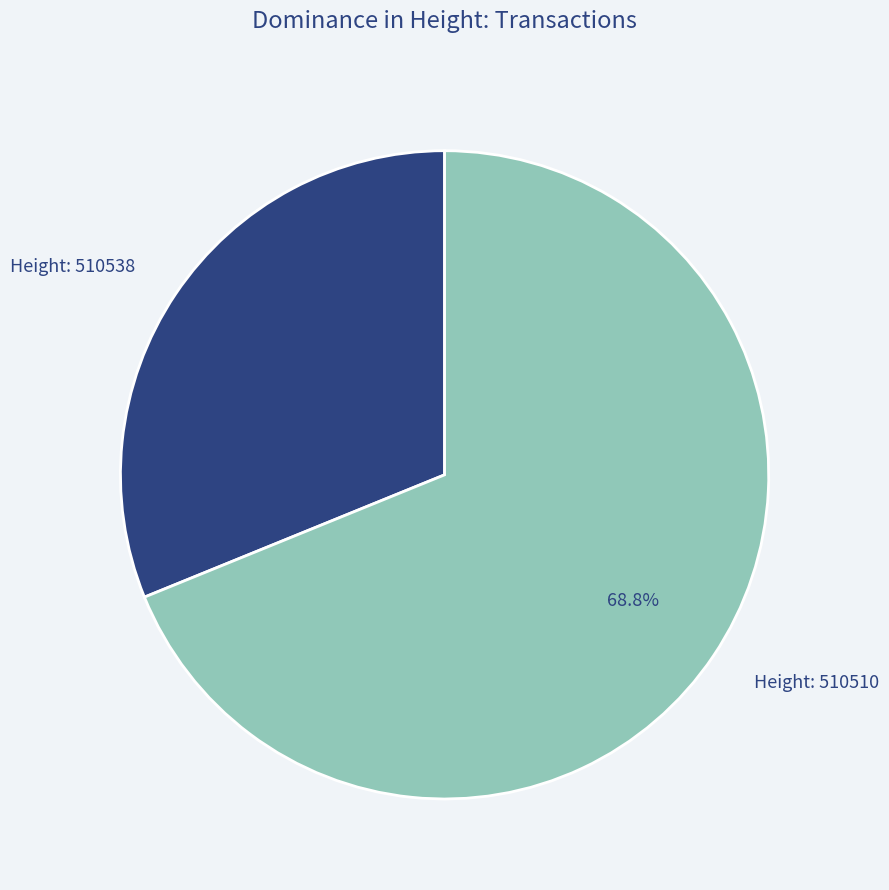

Is there any slice that represents more than half of the pie?

Yes